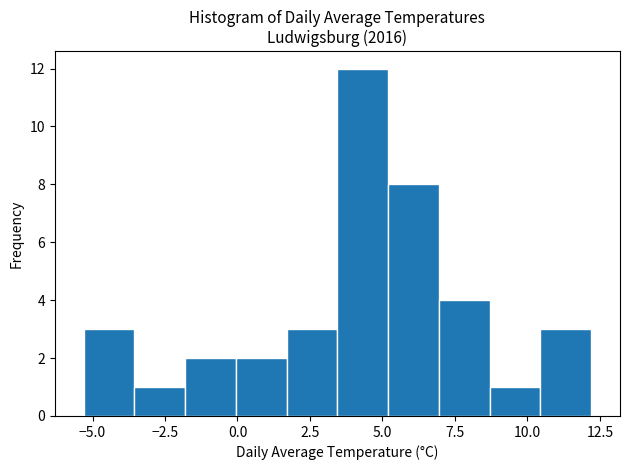

Read against the x-axis, roughly where is the centre of the tallest bar?

4.5